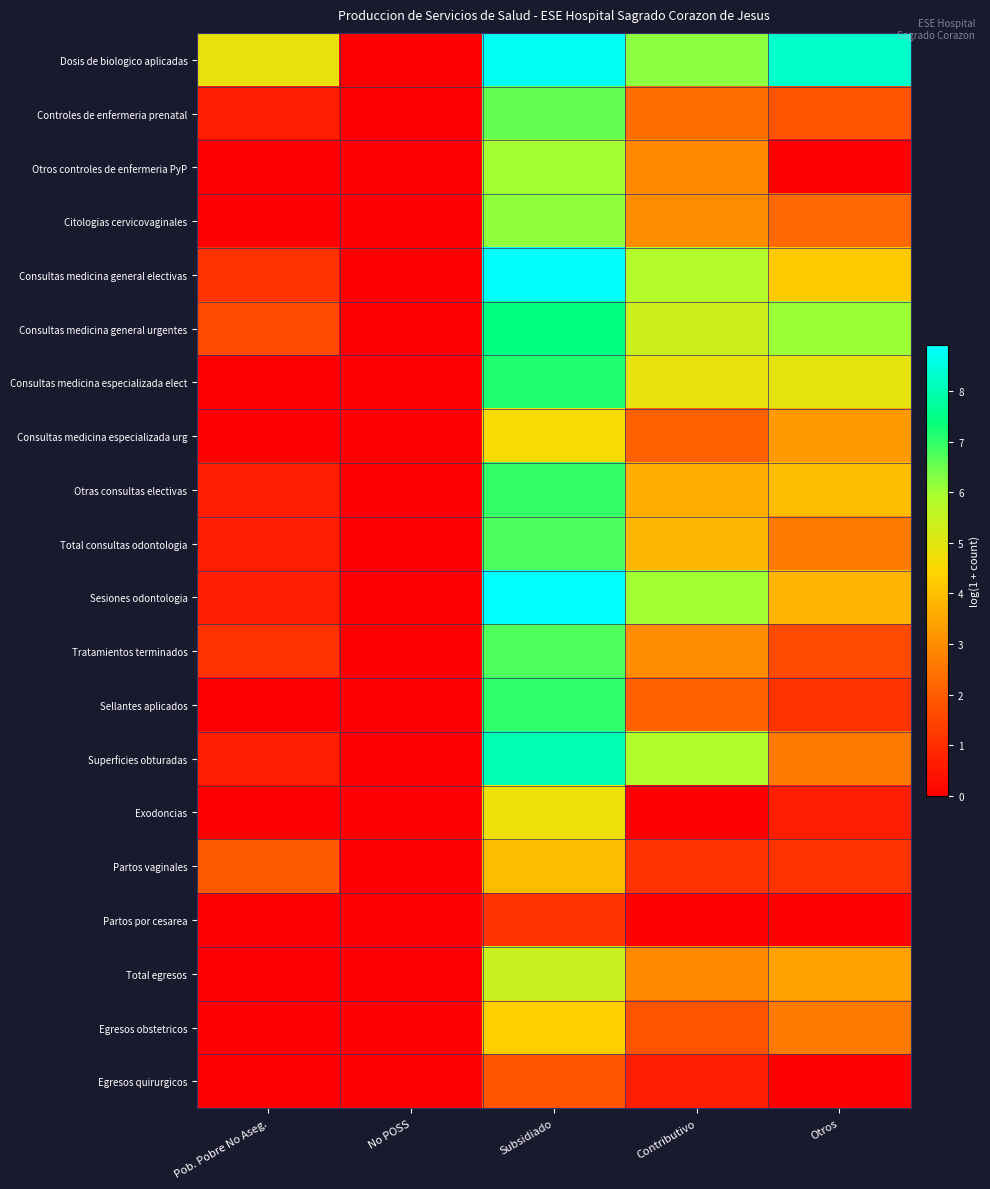

Count the number of categories in the chart.

5